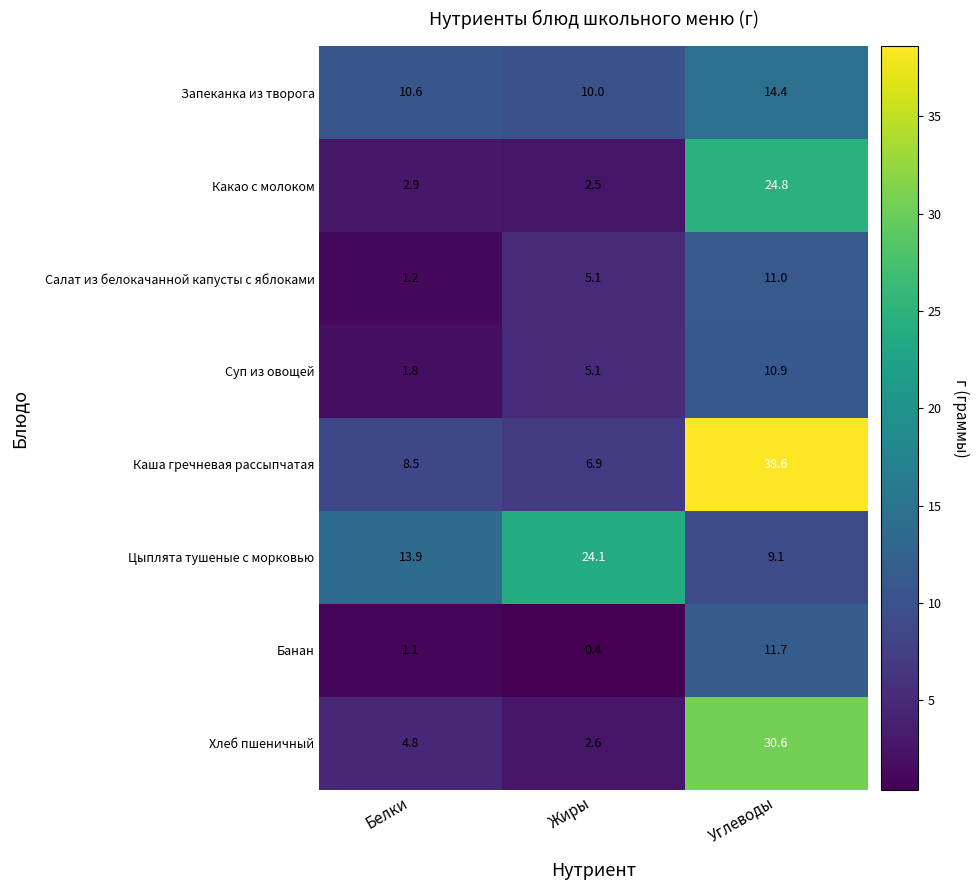

List the series in order of their peak value, highest first.

Каша гречневая рассыпчатая, Хлеб пшеничный, Какао с молоком, Цыплята тушеные с морковью, Запеканка из творога, Банан, Салат из белокачанной капусты с яблоками, Суп из овощей